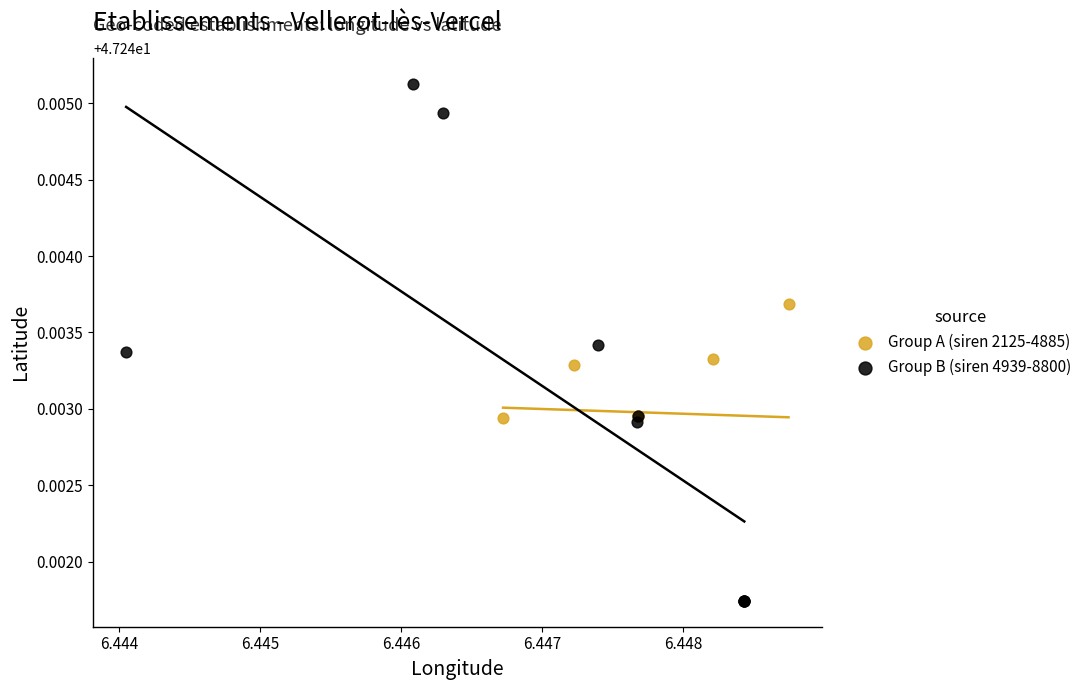

What are all the series names shown in the legend?

Group A (siren 2125-4885), Group B (siren 4939-8800)